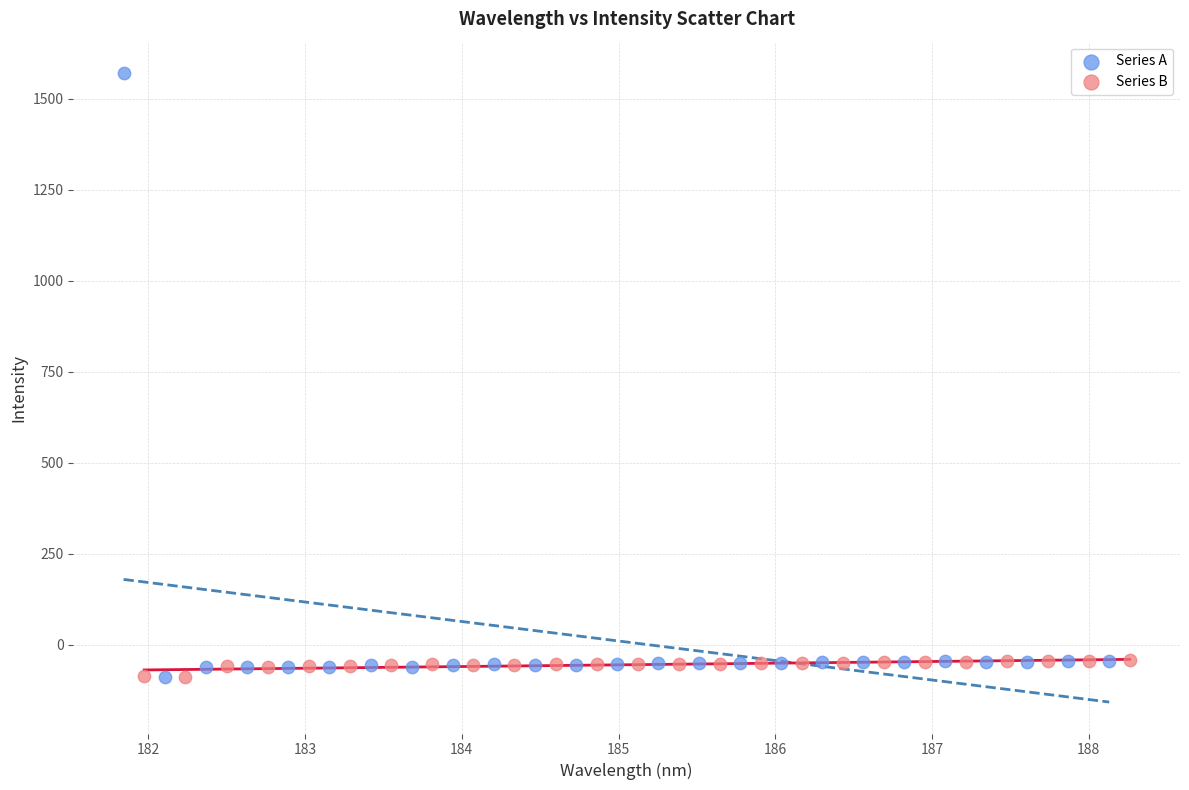

Which series contains the highest Y value?

Series A